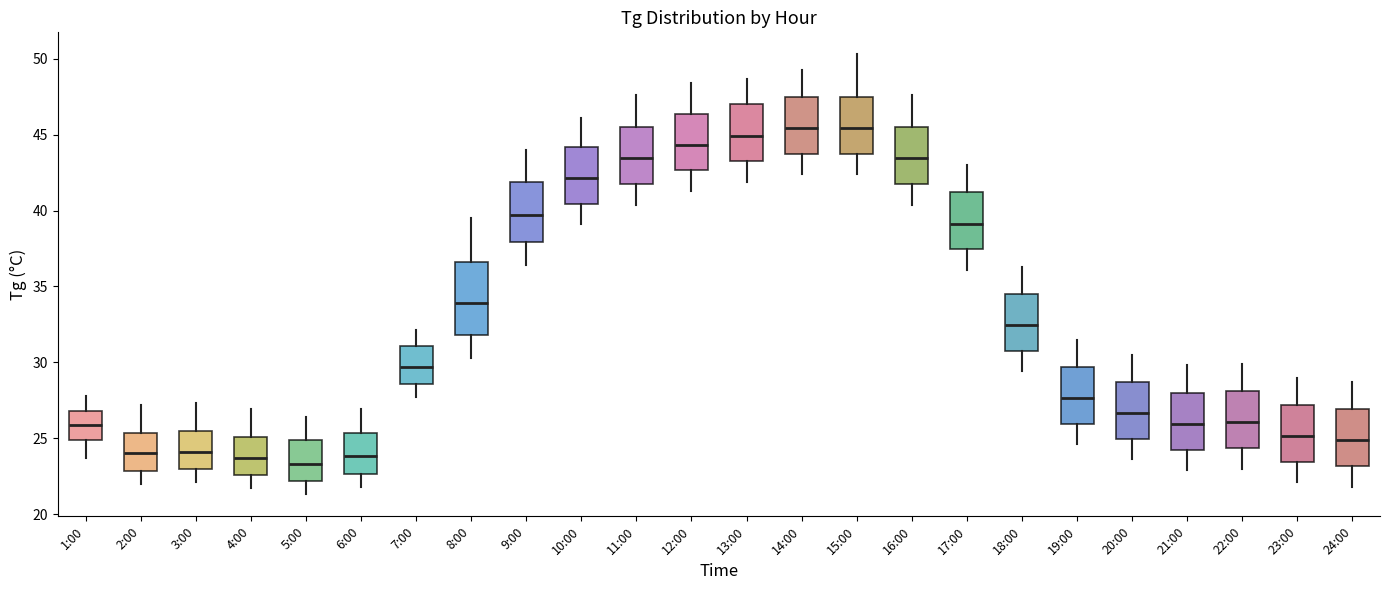

Reading left to right, transcribe this box plot: for each box, give where its median line is, the range the box spans, and where its two whiskers end, as read against the y-axis. The values are not printed on the chart, so give them approximately, as read against the axis.

1:00: median 26.0, box 25.0 to 27.0, whiskers 23.5 to 28.0
2:00: median 24.0, box 23.0 to 25.5, whiskers 22.0 to 27.0
3:00: median 24.0, box 23.0 to 25.5, whiskers 22.0 to 27.5
4:00: median 23.5, box 22.5 to 25.0, whiskers 21.5 to 27.0
5:00: median 23.5, box 22.0 to 25.0, whiskers 21.5 to 26.5
6:00: median 24.0, box 22.5 to 25.5, whiskers 22.0 to 27.0
7:00: median 29.5, box 28.5 to 31.0, whiskers 27.5 to 32.0
8:00: median 34.0, box 32.0 to 36.5, whiskers 30.5 to 39.5
9:00: median 39.5, box 38.0 to 42.0, whiskers 36.5 to 44.0
10:00: median 42.0, box 40.5 to 44.0, whiskers 39.0 to 46.0
11:00: median 43.5, box 42.0 to 45.5, whiskers 40.5 to 47.5
12:00: median 44.5, box 42.5 to 46.5, whiskers 41.5 to 48.5
13:00: median 45.0, box 43.5 to 47.0, whiskers 42.0 to 48.5
14:00: median 45.5, box 44.0 to 47.5, whiskers 42.5 to 49.5
15:00: median 45.5, box 44.0 to 47.5, whiskers 42.5 to 50.5
16:00: median 43.5, box 42.0 to 45.5, whiskers 40.5 to 47.5
17:00: median 39.0, box 37.5 to 41.0, whiskers 36.0 to 43.0
18:00: median 32.5, box 31.0 to 34.5, whiskers 29.5 to 36.5
19:00: median 27.5, box 26.0 to 29.5, whiskers 24.5 to 31.5
20:00: median 26.5, box 25.0 to 28.5, whiskers 23.5 to 30.5
21:00: median 26.0, box 24.5 to 28.0, whiskers 23.0 to 30.0
22:00: median 26.0, box 24.5 to 28.0, whiskers 23.0 to 30.0
23:00: median 25.0, box 23.5 to 27.0, whiskers 22.0 to 29.0
24:00: median 25.0, box 23.0 to 27.0, whiskers 22.0 to 28.5